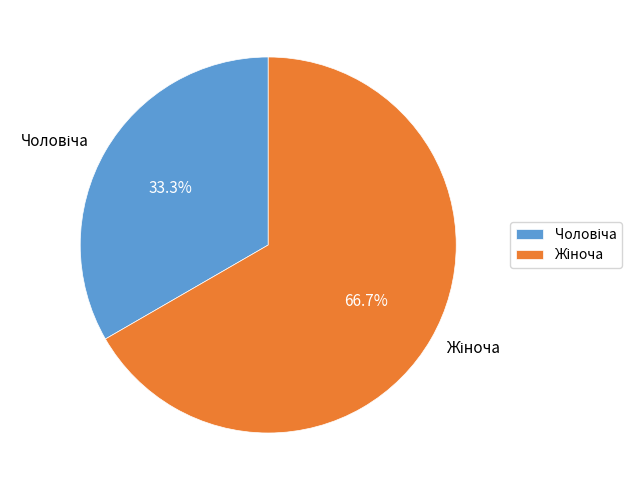

Is there a majority slice in this chart?

Yes